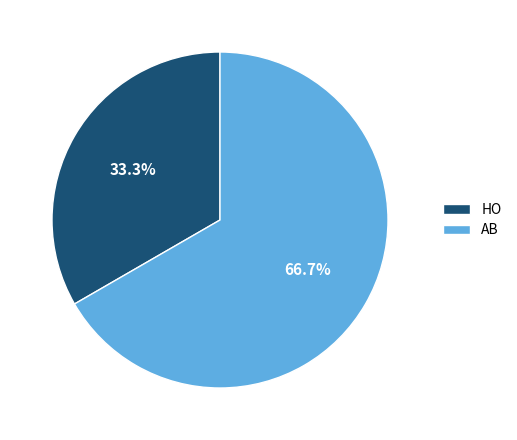

To the nearest percent, what is the combined percentage of AB and HO?

100%